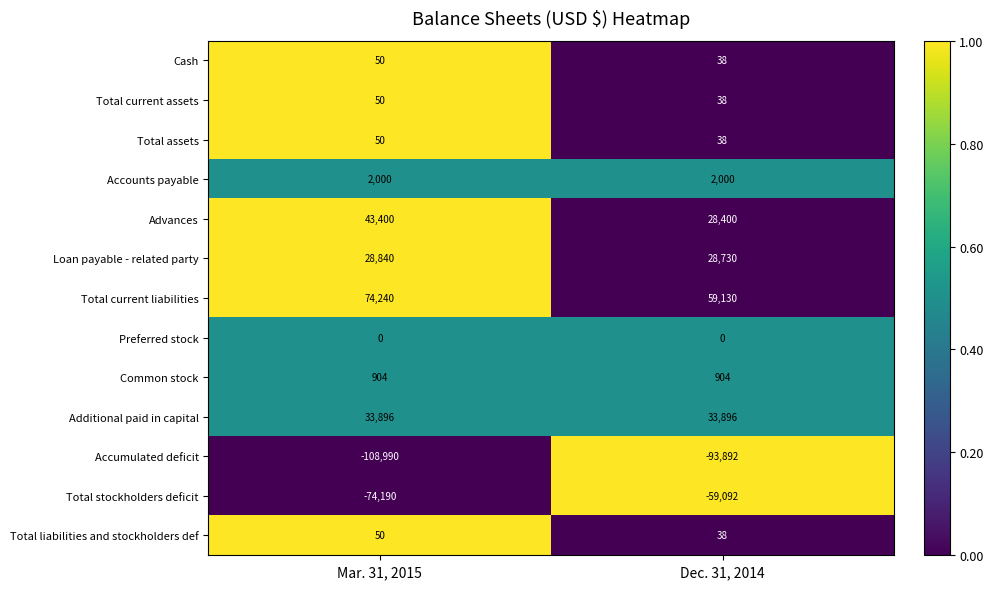

At which category is the sum across all series the highest?

Mar. 31, 2015